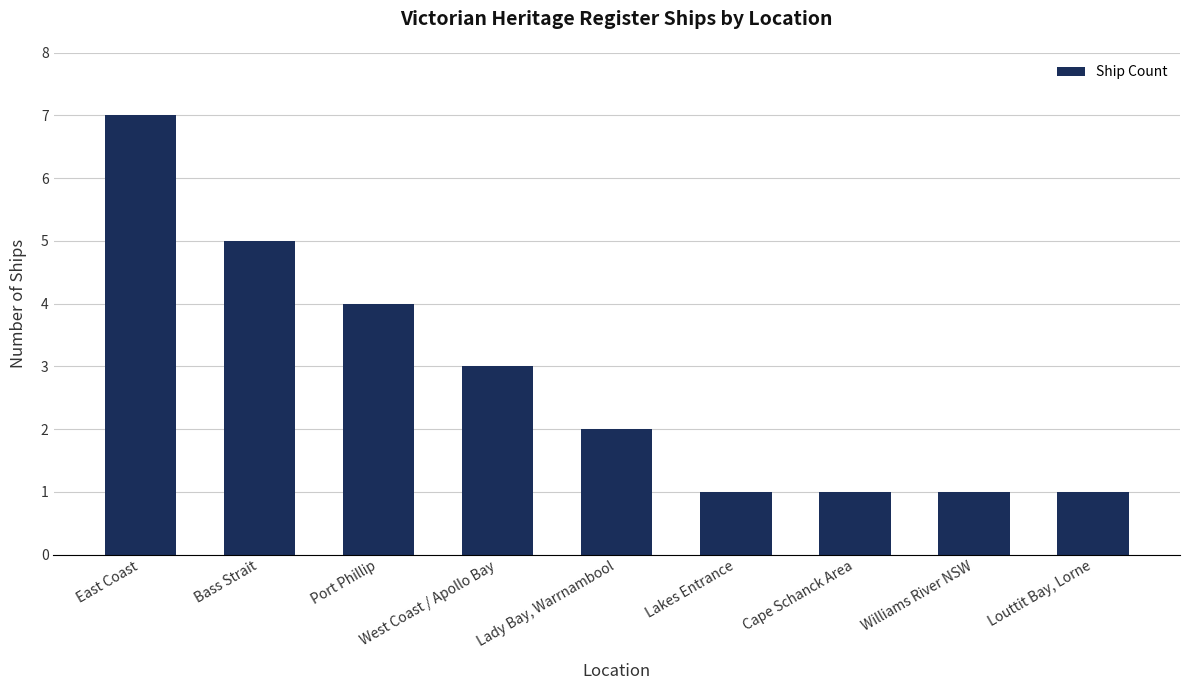

What is the value of the 3rd bar from the left?

4